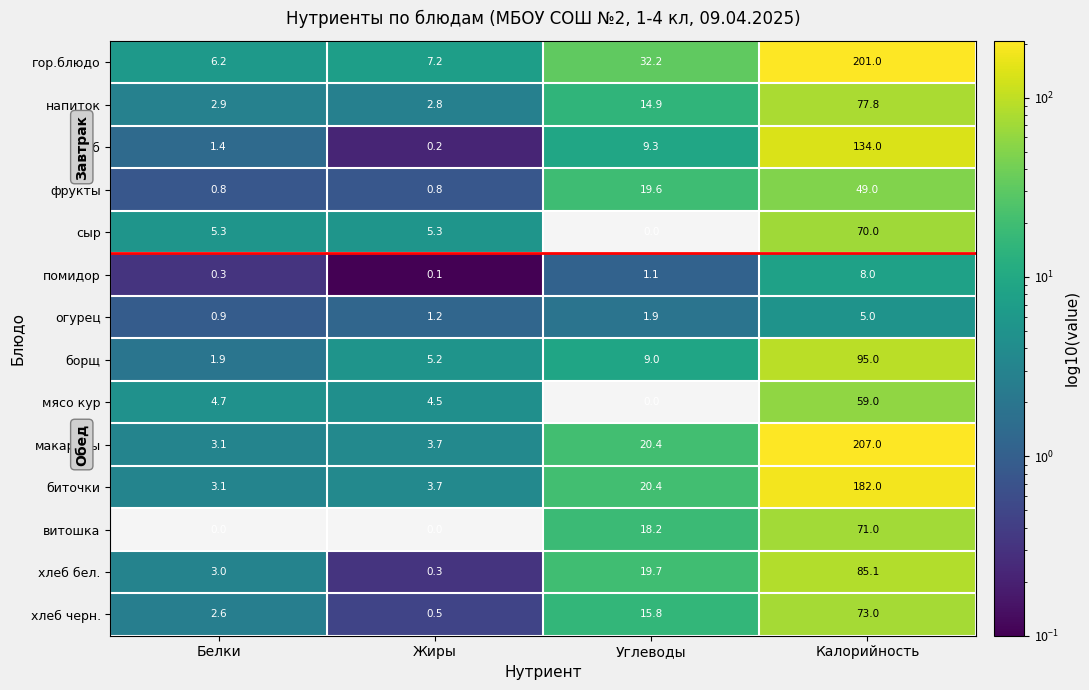

What is the total value across all series at Углеводы?

182.5